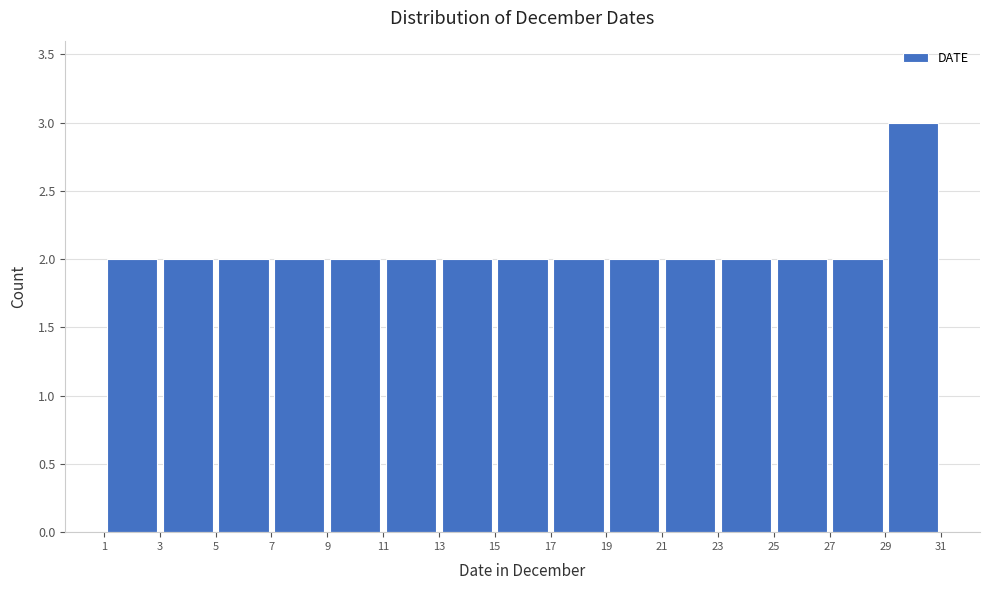

Reading left to right, transcribe this chart: for each bar, give the range it covers on the x-axis and its height. The values are not printed on the chart, so give them approximately, as read against the axis.

1 to 3: 2
3 to 5: 2
5 to 7: 2
7 to 9: 2
9 to 11: 2
11 to 13: 2
13 to 15: 2
15 to 17: 2
17 to 19: 2
19 to 21: 2
21 to 23: 2
23 to 25: 2
25 to 27: 2
27 to 29: 2
29 to 31: 3